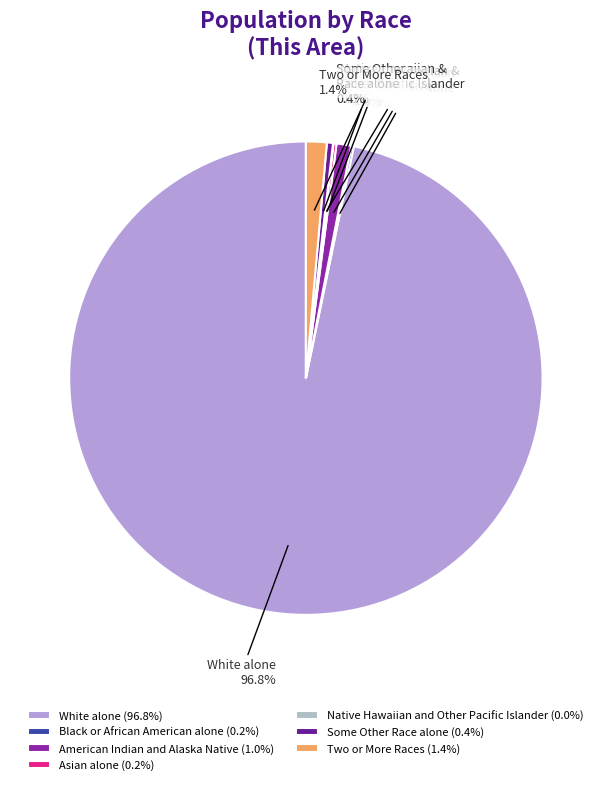

Does White alone represent more than half of the total?

Yes